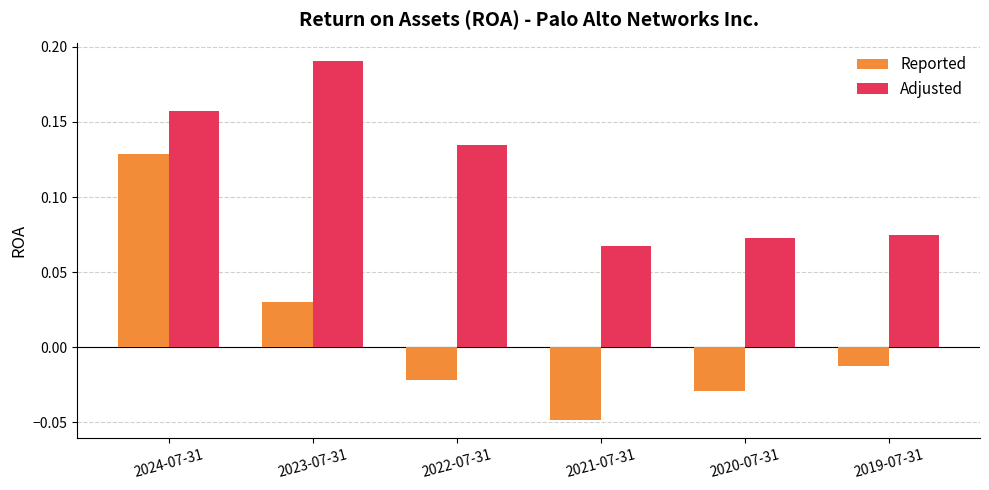

Rank the categories by Reported value from highest to lowest.

2024-07-31, 2023-07-31, 2019-07-31, 2022-07-31, 2020-07-31, 2021-07-31